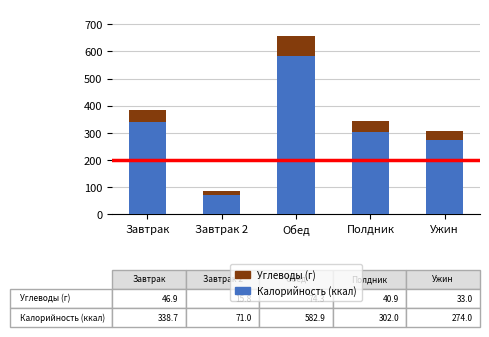

Rank the categories by Калорийность (ккал) value from highest to lowest.

Обед, Завтрак, Полдник, Ужин, Завтрак 2